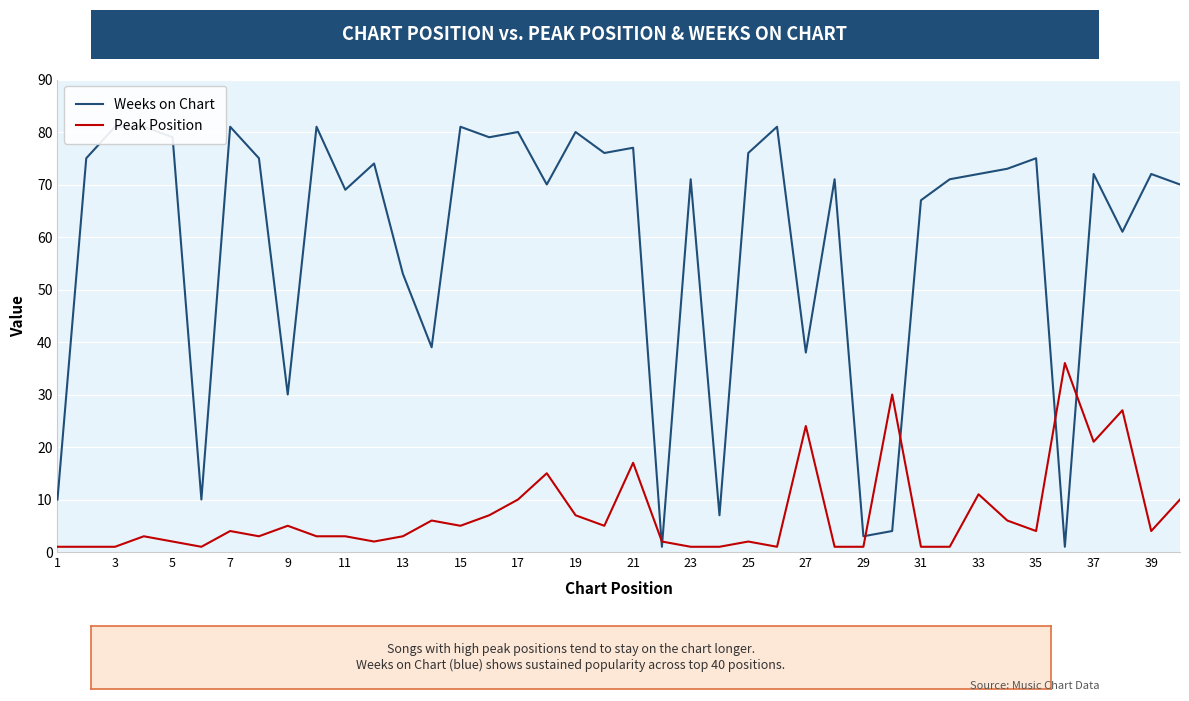

True or false: Peak Position and Weeks on Chart cross at least once.

True